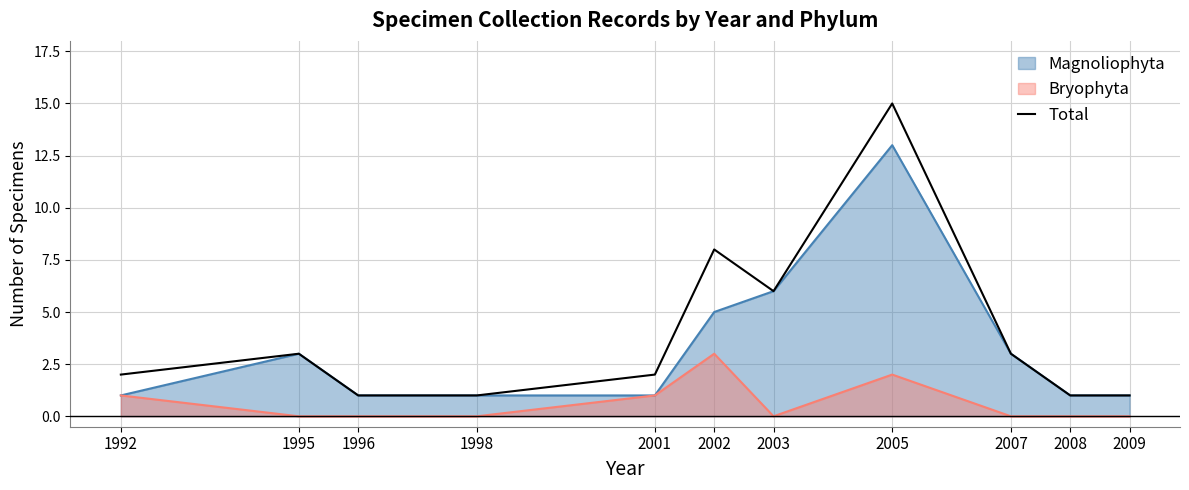

How many points are higher than both their immediate neighbors (excluding endpoints)?

3